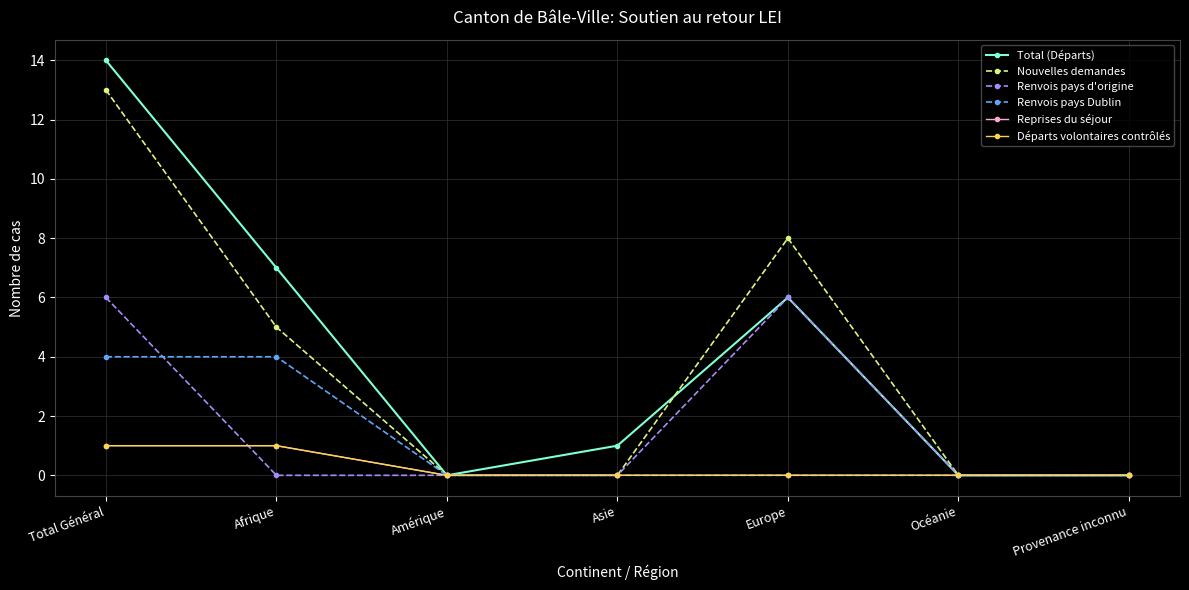

Is this an area chart (filled region under the line)?

No